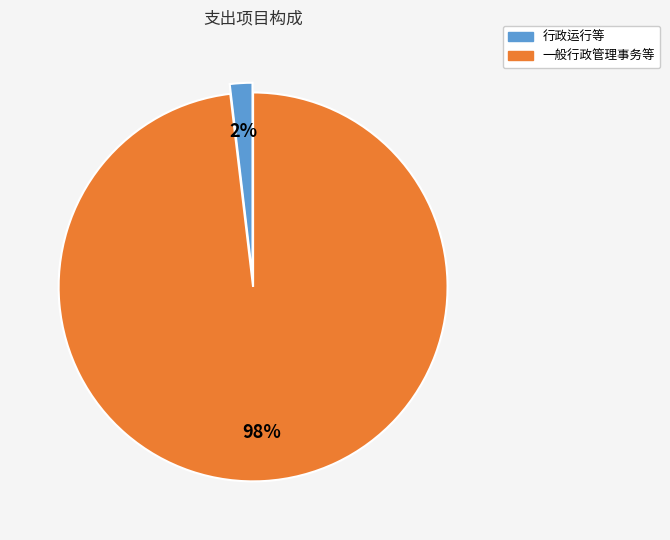

What percentage is the 一般行政管理事务等 slice, to the nearest percent?

98%